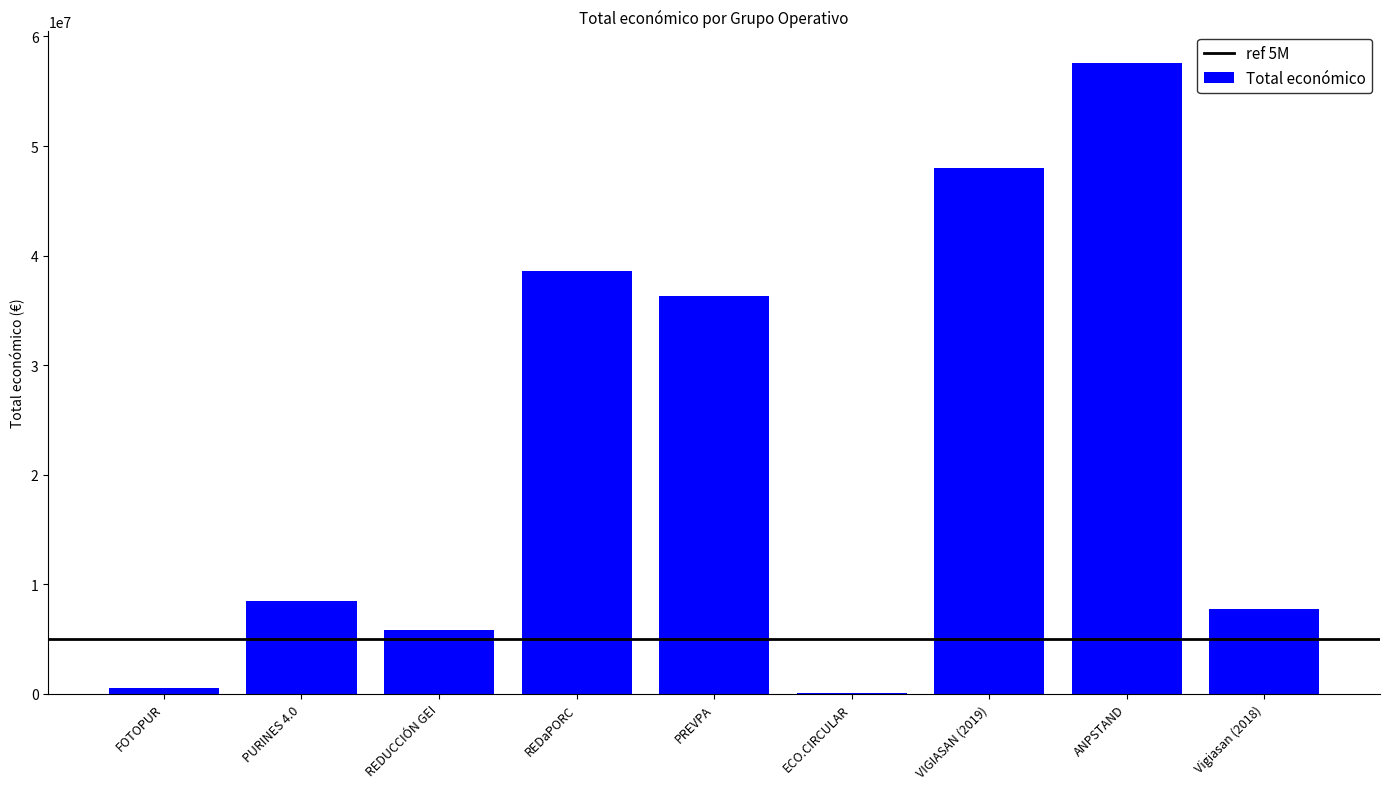

Reading right to left, transcribe all the data shown in this chart.

7717171	57583391	48015642	42845	36342456	38554982	5813066	8484999	544746